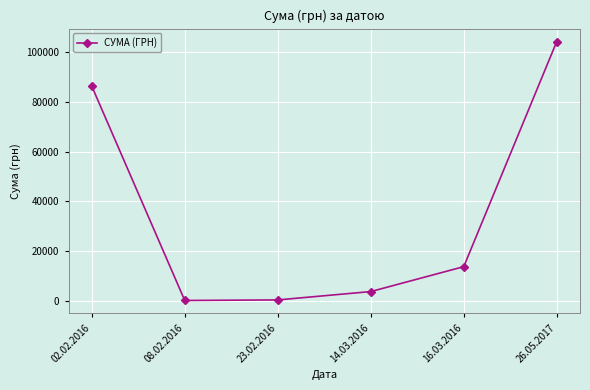

At which category does the chart reach its peak across all series?

26.05.2017